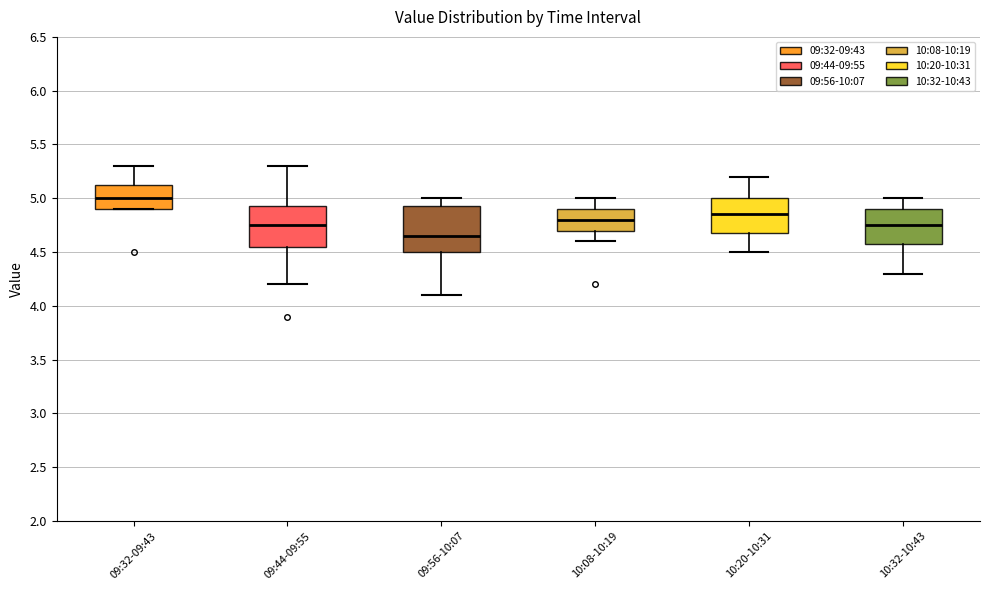

Reading left to right, read every box against the y-axis: the position of its median line, the range the box covers, and the ends of its whiskers. The values are not printed on the chart, so give them approximately, as read against the axis.

09:32-09:43: median 5.00, box 4.90 to 5.15, whiskers 4.90 to 5.30
09:44-09:55: median 4.75, box 4.55 to 4.95, whiskers 4.20 to 5.30
09:56-10:07: median 4.65, box 4.50 to 4.95, whiskers 4.10 to 5.00
10:08-10:19: median 4.80, box 4.70 to 4.90, whiskers 4.60 to 5.00
10:20-10:31: median 4.85, box 4.70 to 5.00, whiskers 4.50 to 5.20
10:32-10:43: median 4.75, box 4.60 to 4.90, whiskers 4.30 to 5.00